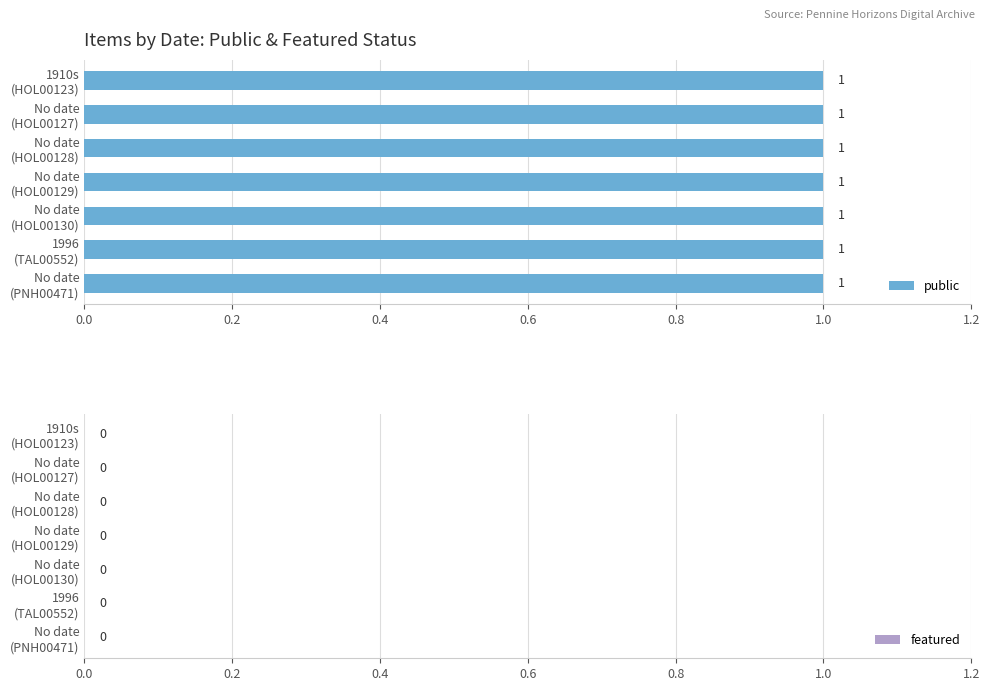

What is the approximate value of public at 1910s (HOL00123)?

1